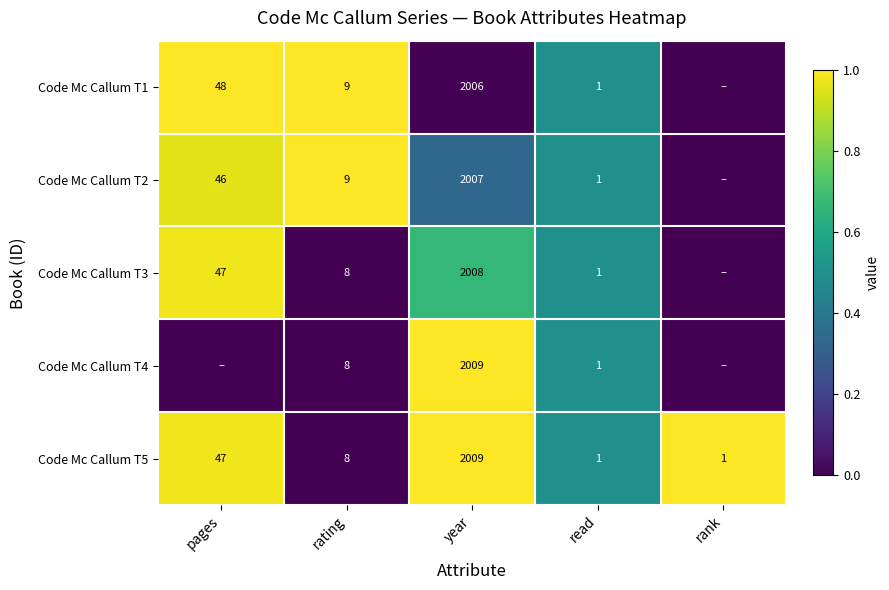

How many categories are shown in the chart?

5